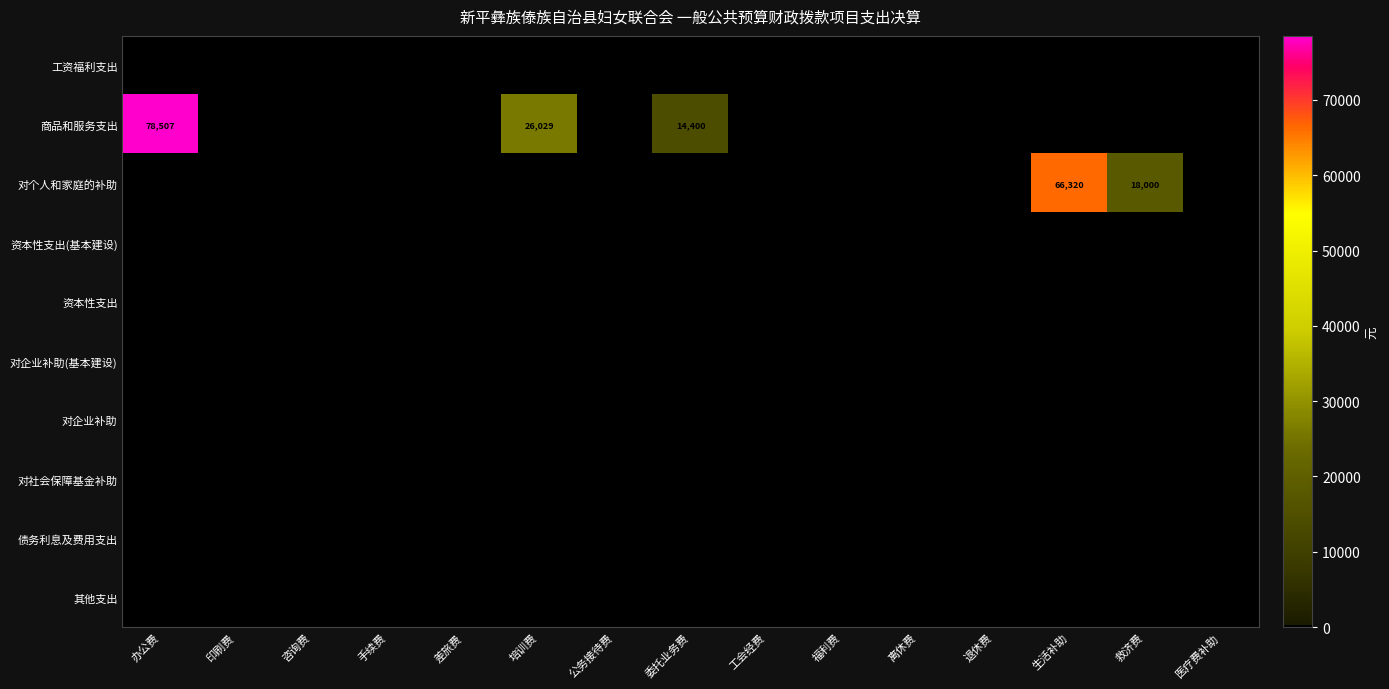

Is it true that 商品和服务支出 equals 26029 at 培训费?

True